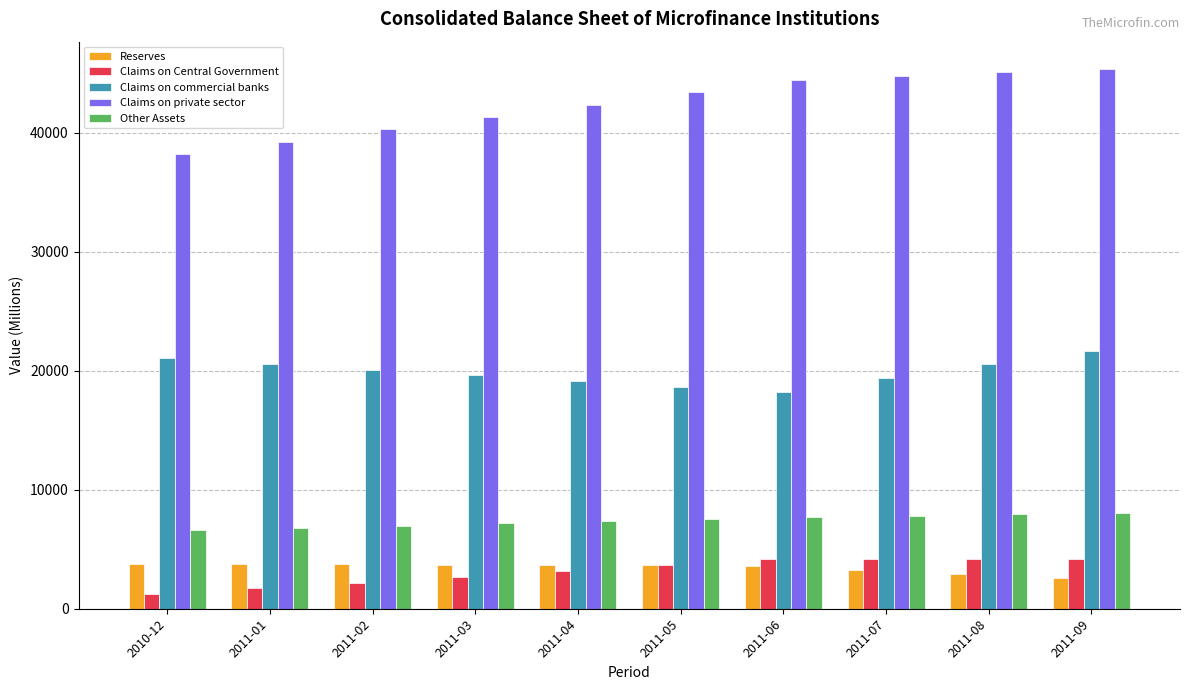

Is it true that Claims on commercial banks equals 5930.3 at 2011-03?

False